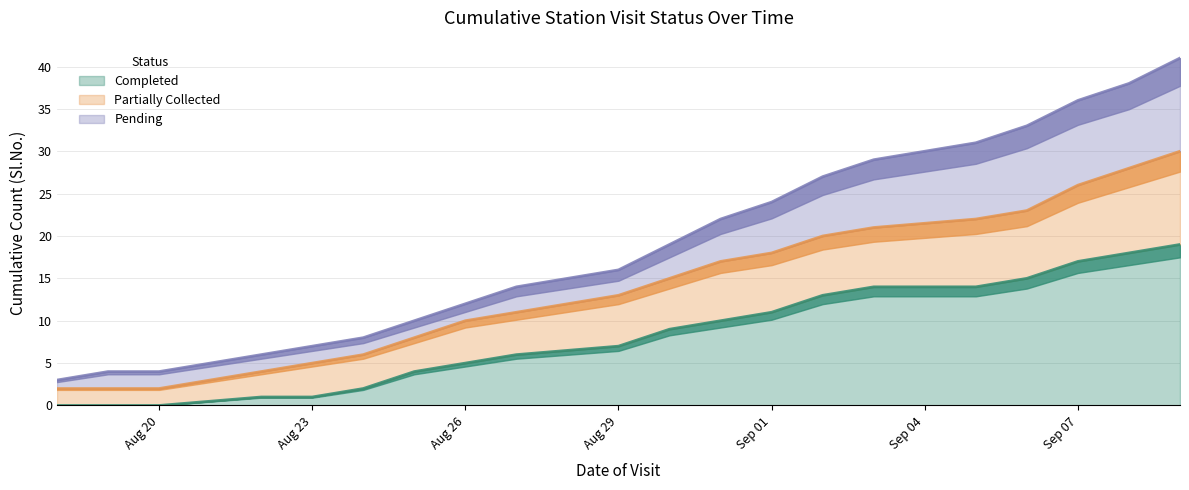

Between 2016-09-05 and 2016-08-22, which is larger?

2016-09-05